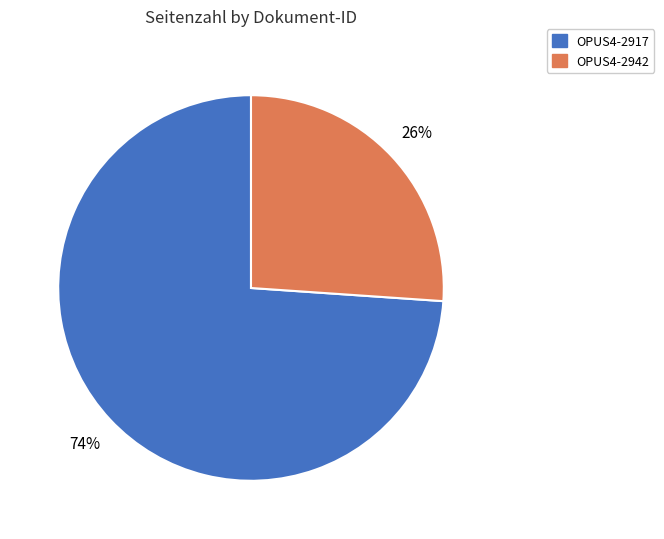

To the nearest percent, what portion does OPUS4-2942 represent?

26%